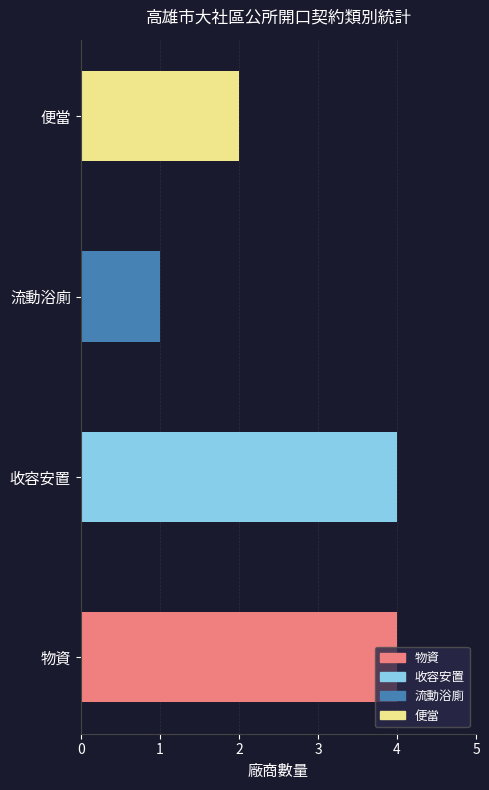

What is the maximum value shown in the chart?

4